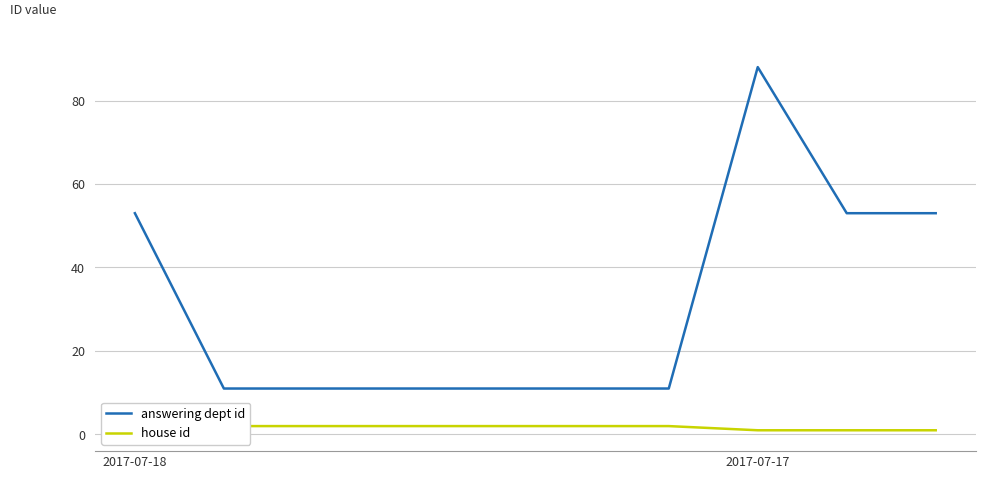

Count the number of categories in the chart.

10